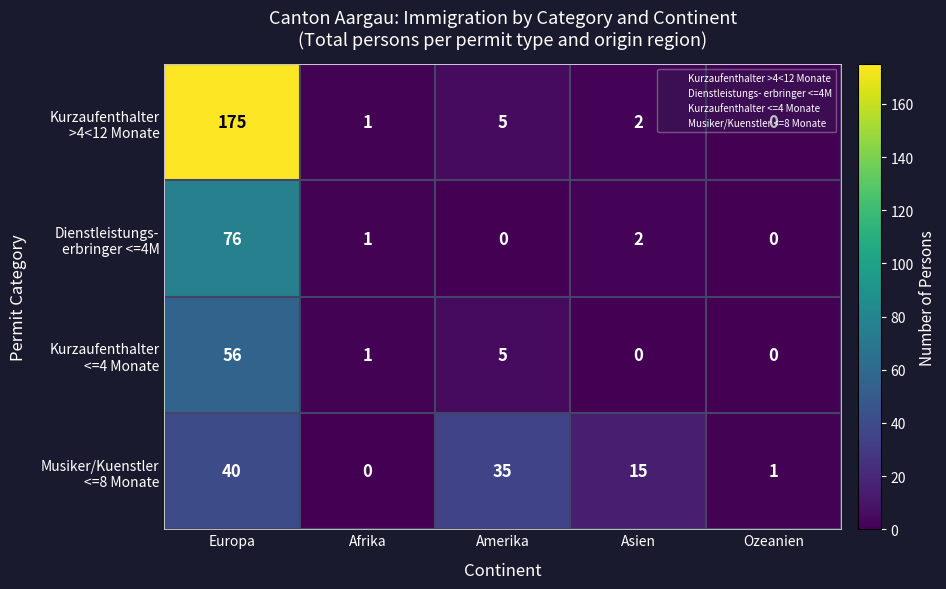

What is the spread (max minus min) of values at Amerika?

35